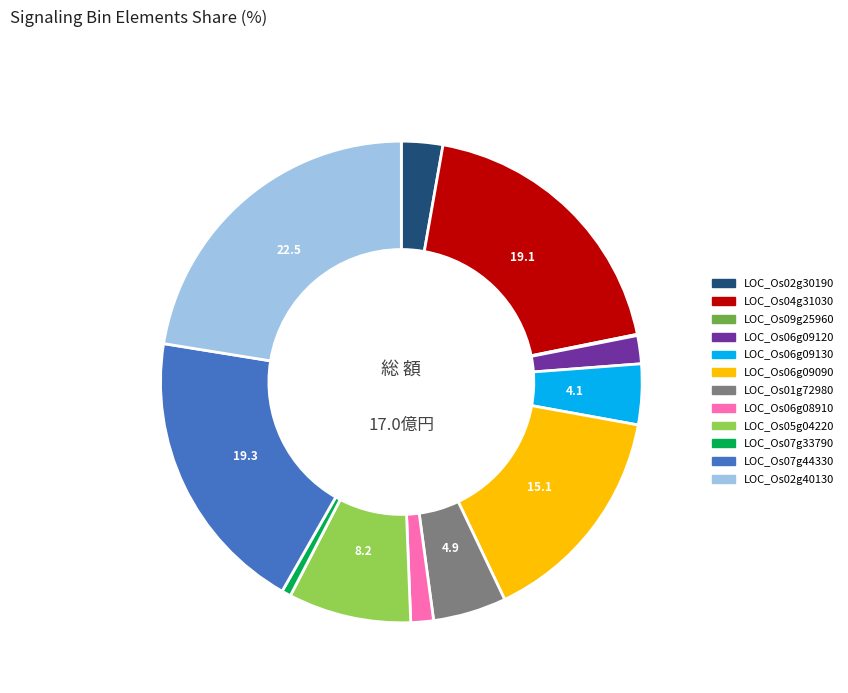

Is there a majority slice in this chart?

No